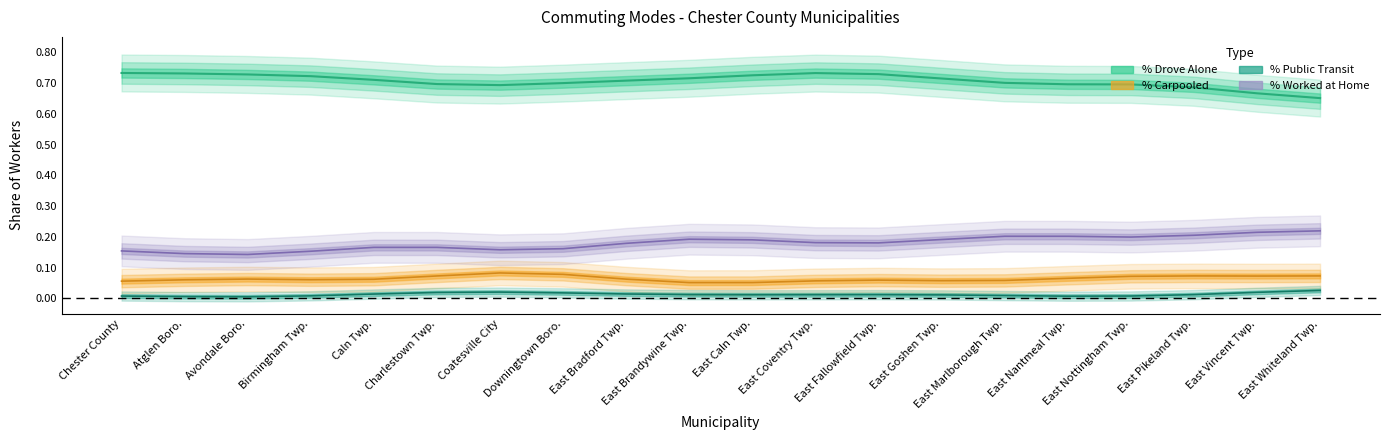

What is the sum of the % Drove Alone values at East Brandywine Twp. and Downingtown Boro.?

1.4